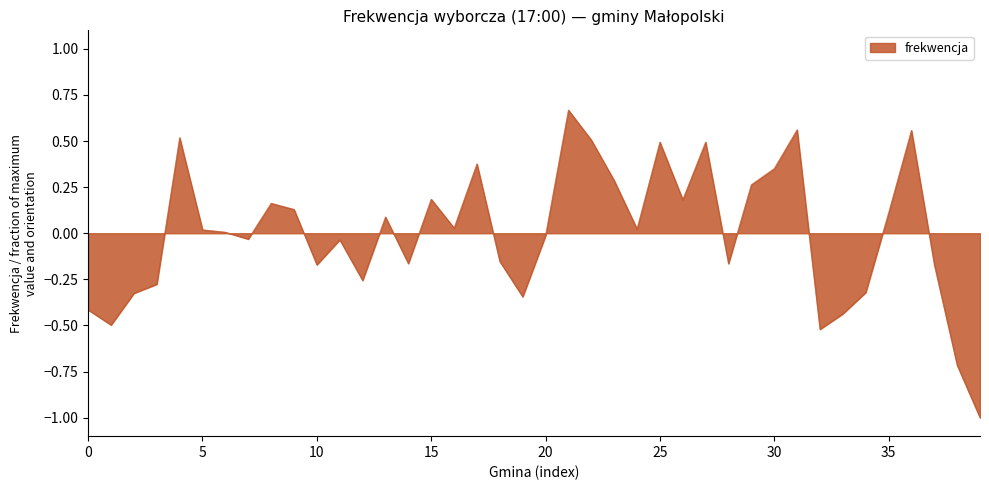

What is the smallest value displayed?

-1.0